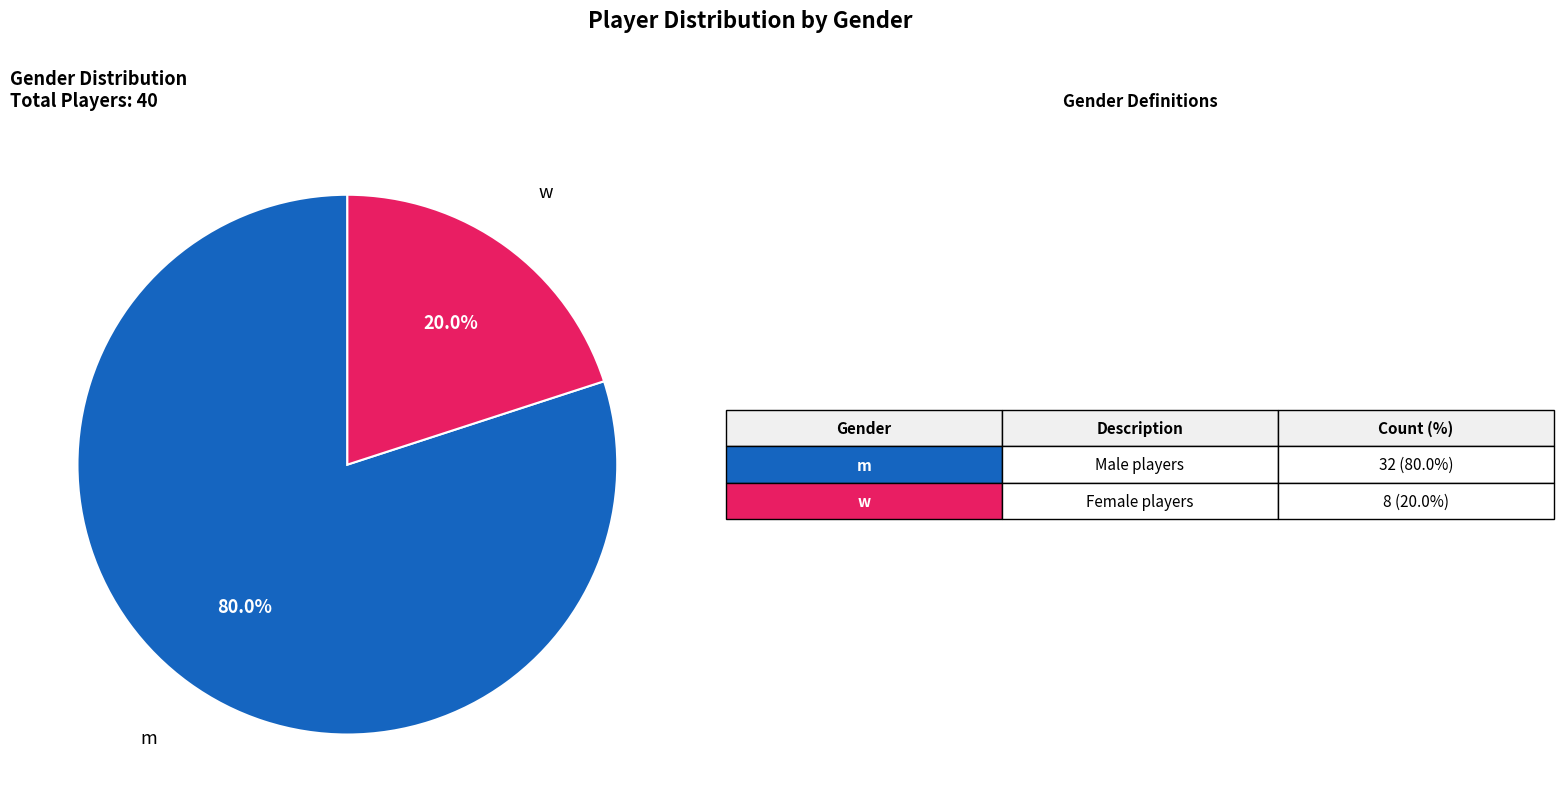

Count the number of slices in the pie.

2